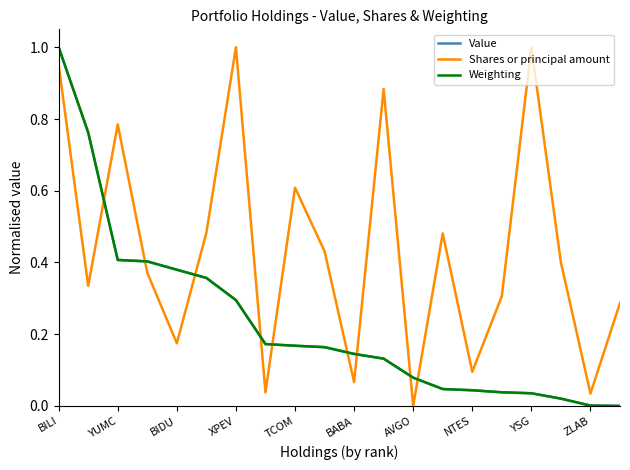

Which series has the largest total across all categories?

Shares or principal amount